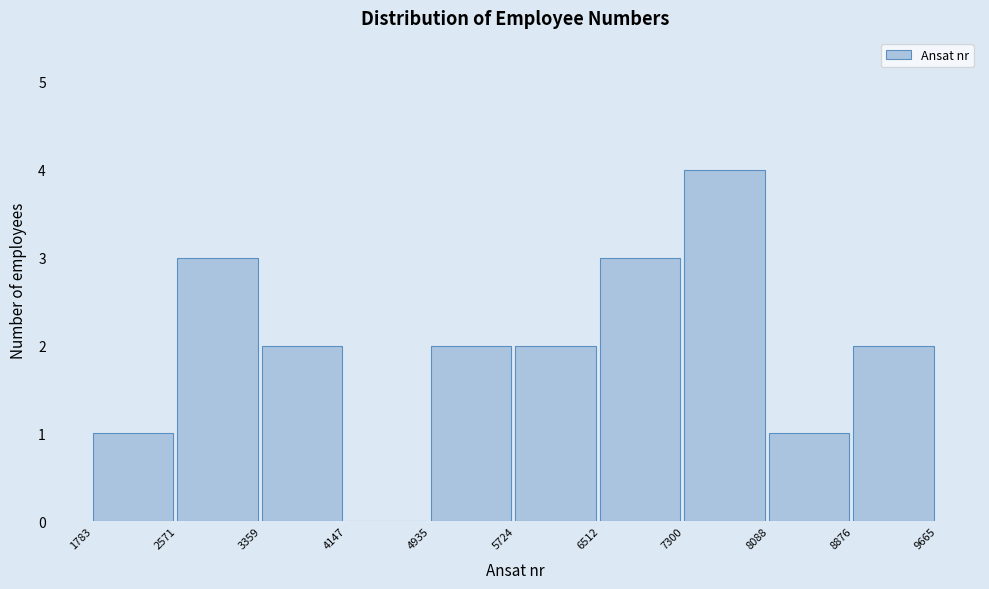

Over which range of the x-axis is the bar tallest?

7300 to 8088